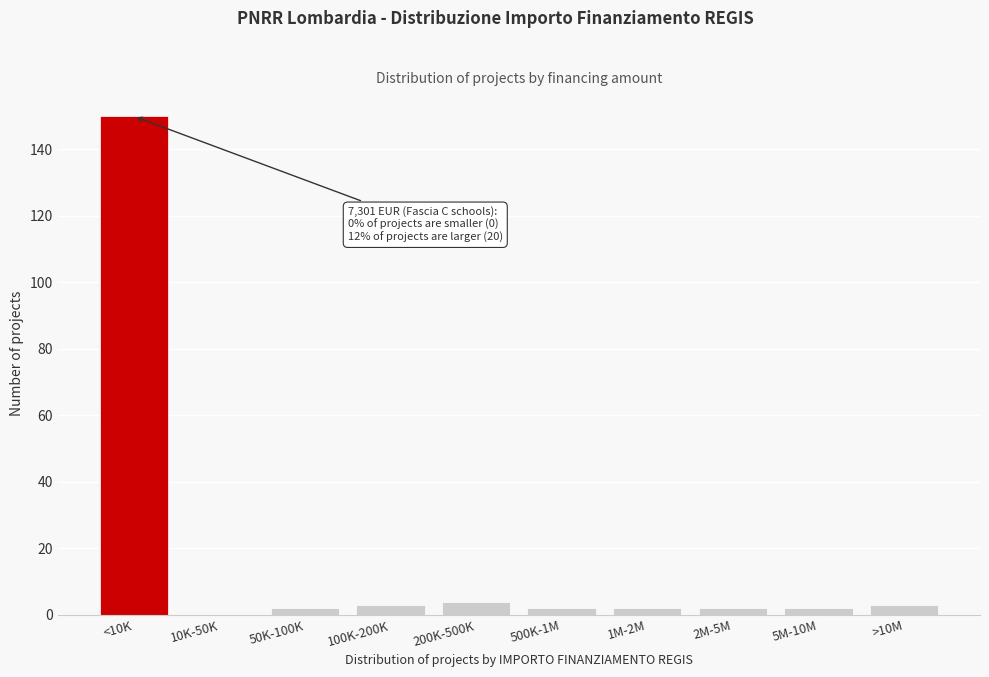

Reading left to right, extract all data points from this chart.

<10K=150	10K-50K=0	50K-100K=2	100K-200K=3	200K-500K=4	500K-1M=2	1M-2M=2	2M-5M=2	5M-10M=2	>10M=3